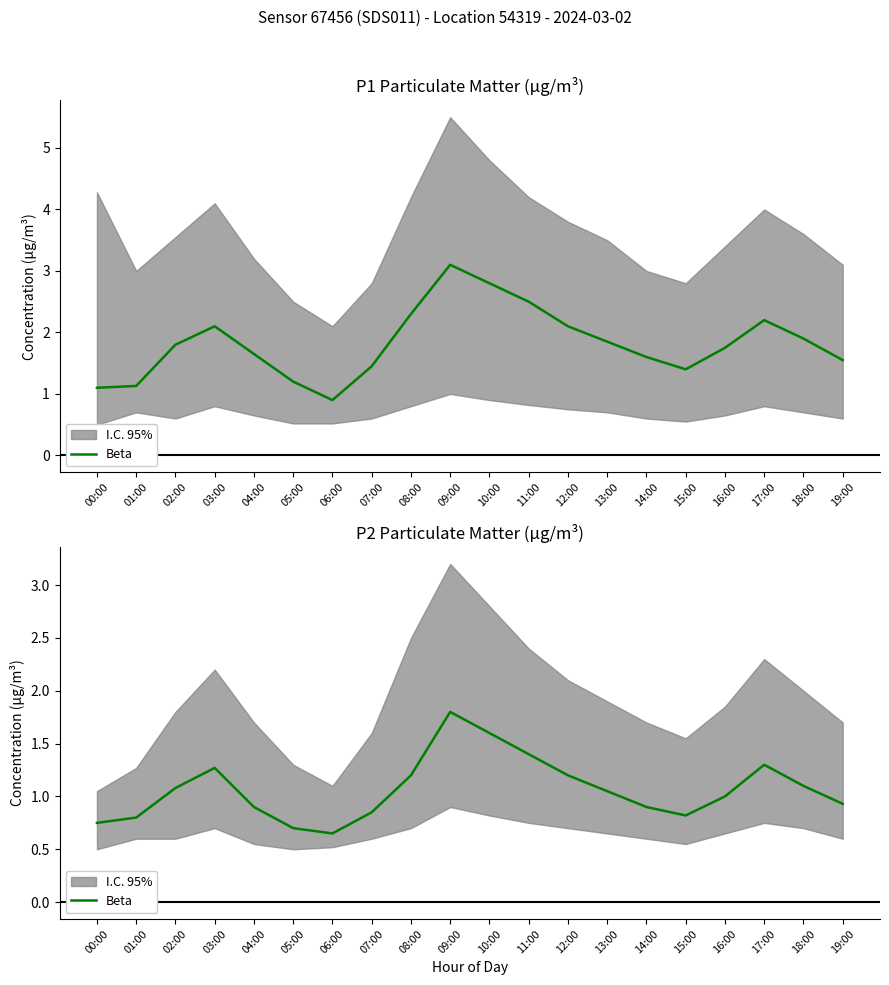

At which category does the chart reach its peak across all series?

09:00